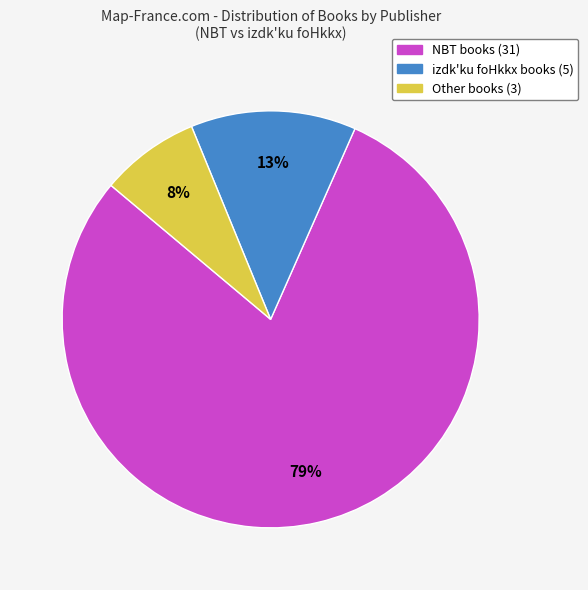

Which slice is the largest?

NBT